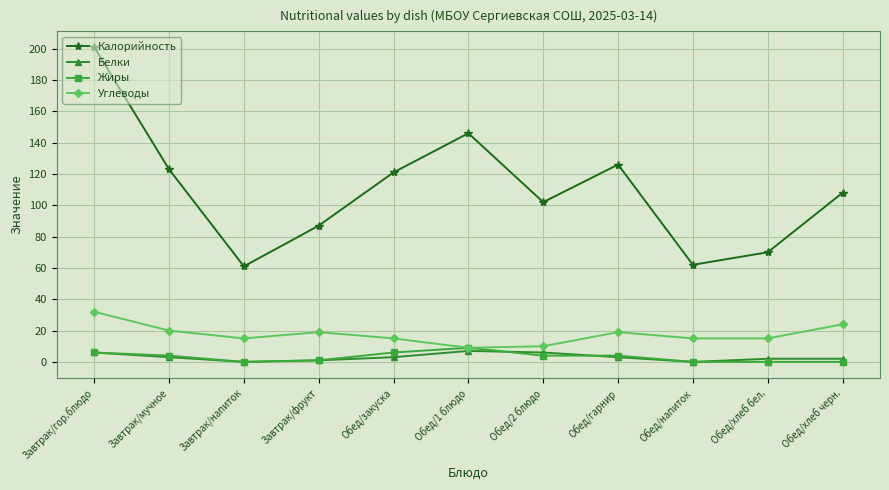

What is the average value of the Калорийность series?

110